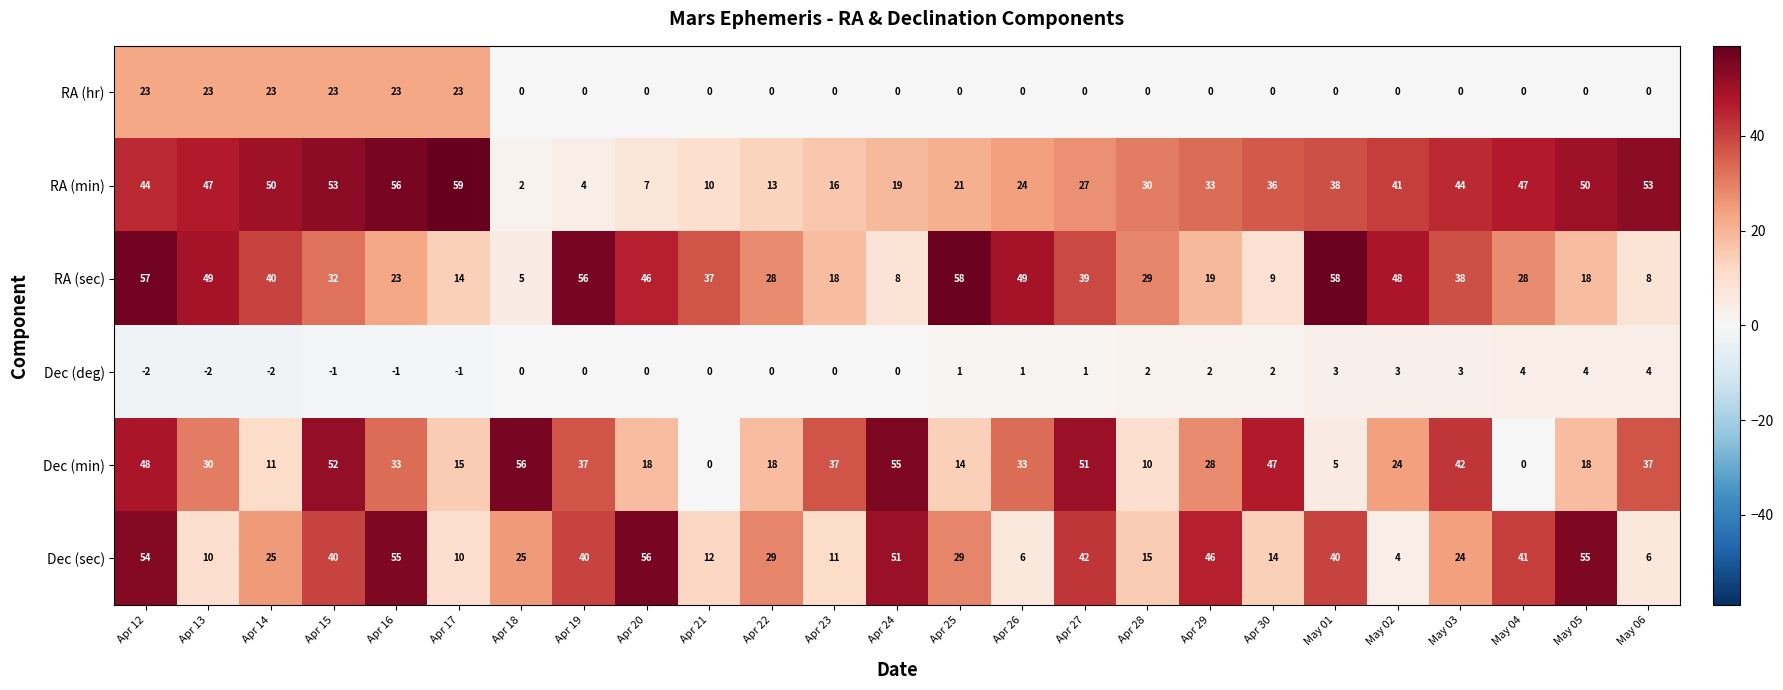

At which label does RA (min) first exceed 36?

Apr 12